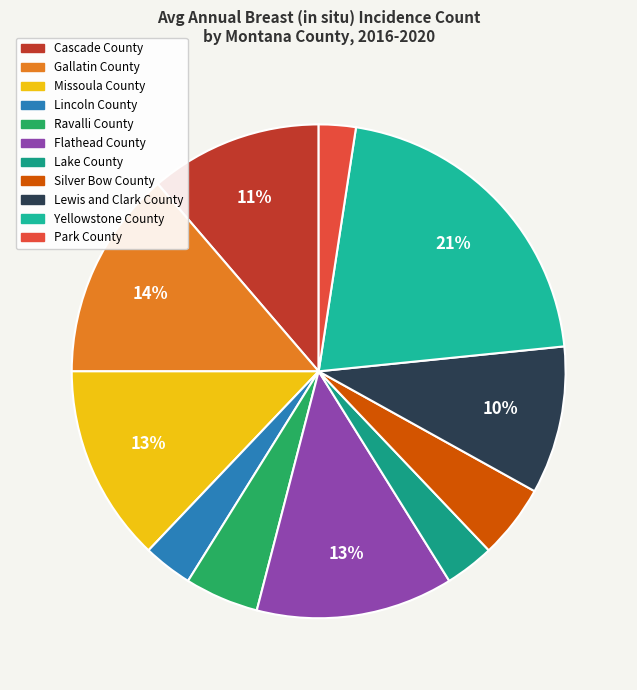

Does Lincoln County represent more than half of the total?

No